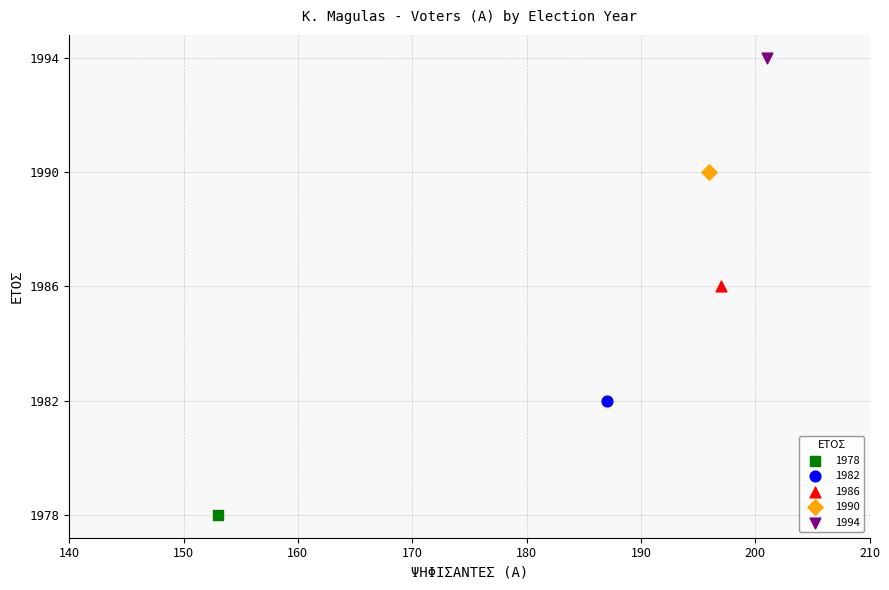

Which series contains the lowest Y value?

1978